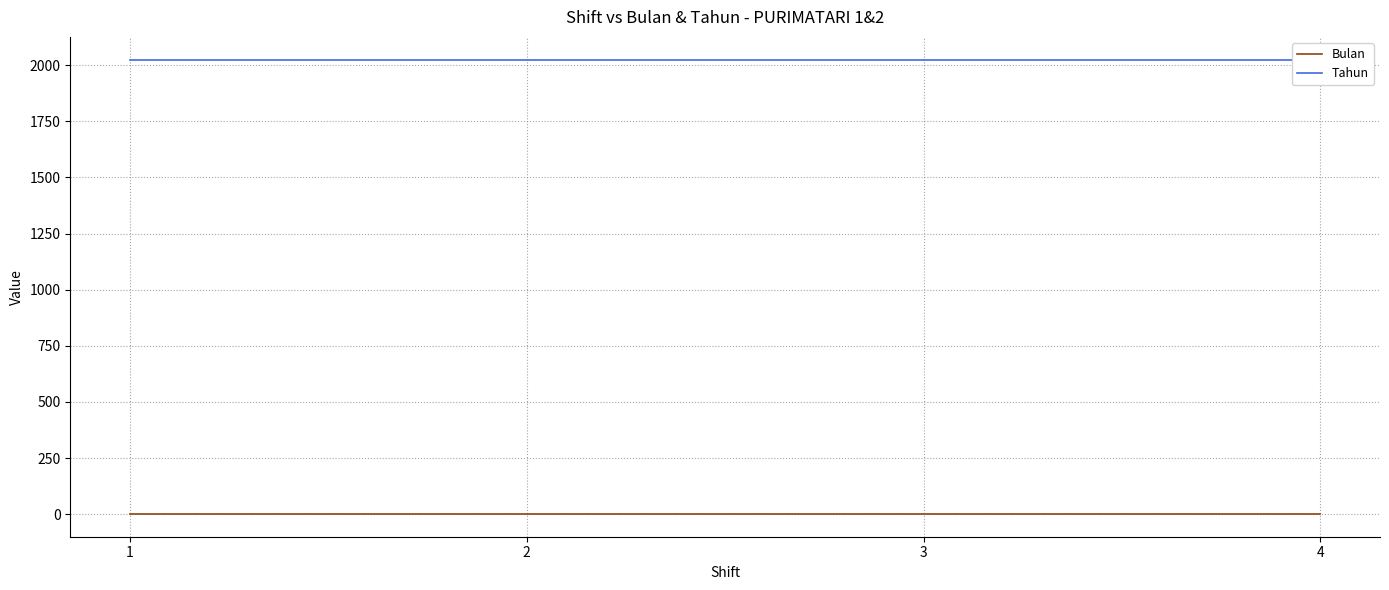

Reading left to right, transcribe all the data shown in this chart.

Bulan: 1	1	1	1
Tahun: 2025	2025	2025	2025